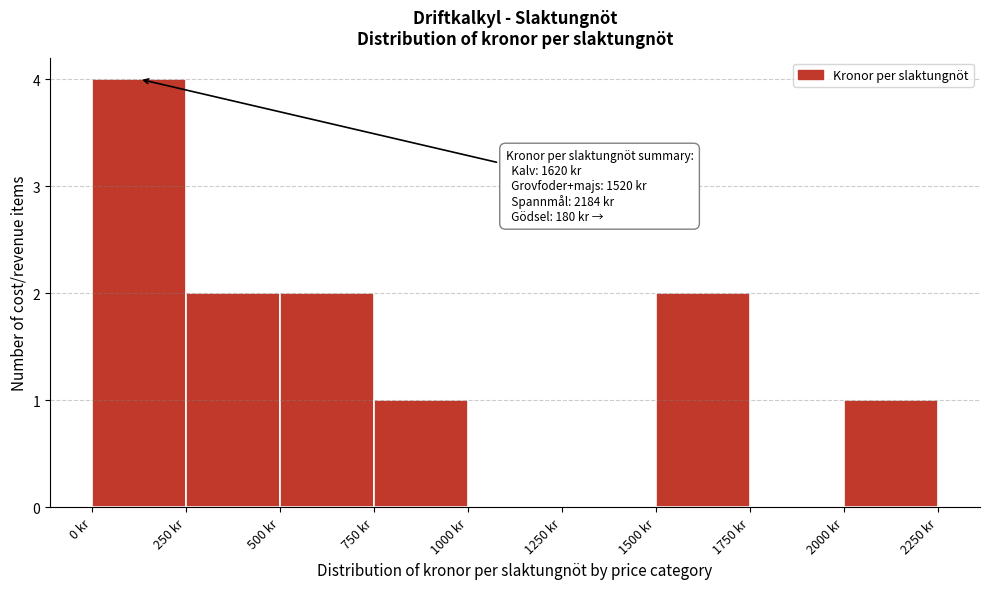

Over which range of the x-axis is the bar tallest?

0 to 250